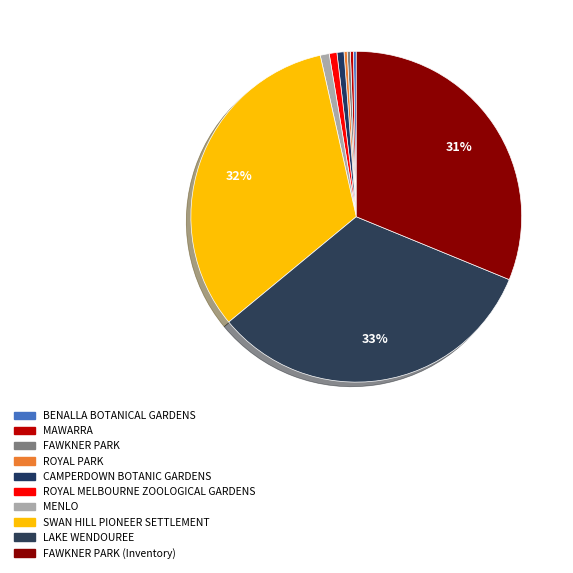

Rank the categories by value from lowest to highest.

BENALLA BOTANICAL GARDENS, MAWARRA, FAWKNER PARK, ROYAL PARK, CAMPERDOWN BOTANIC GARDENS, ROYAL MELBOURNE ZOOLOGICAL GARDENS, MENLO, FAWKNER PARK (Inventory), SWAN HILL PIONEER SETTLEMENT, LAKE WENDOUREE